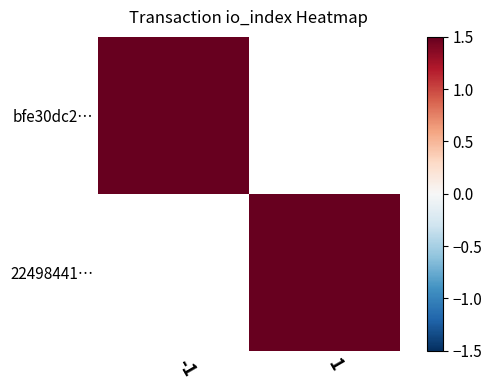

Rank the categories by 22498441… value from highest to lowest.

-1, 1